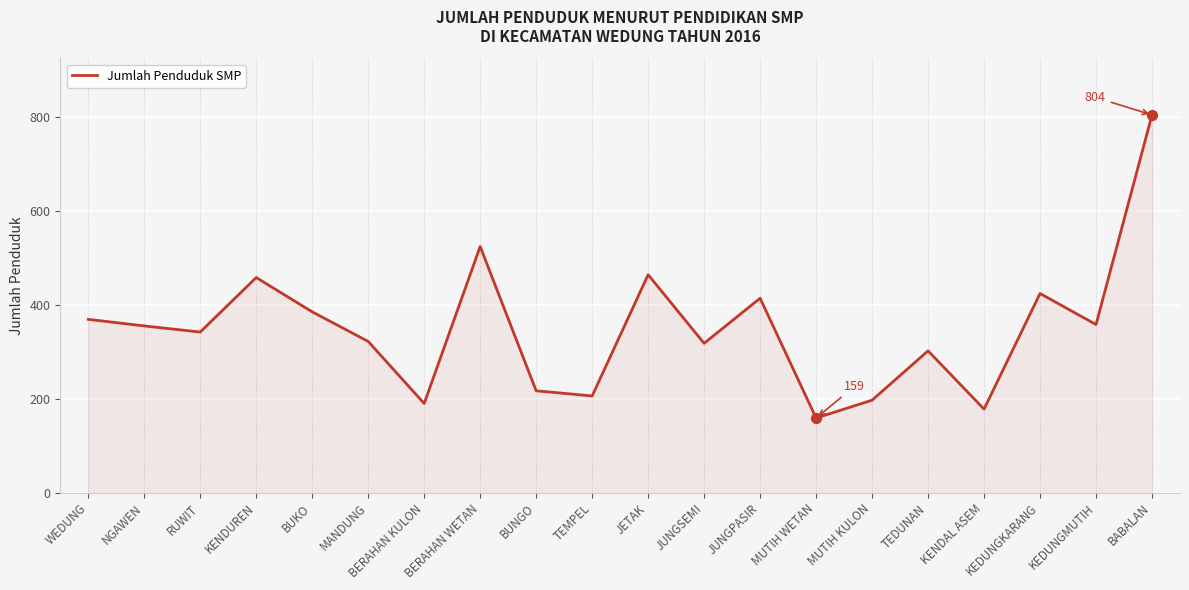

Between MUTIH WETAN and TEMPEL, which is larger?

TEMPEL